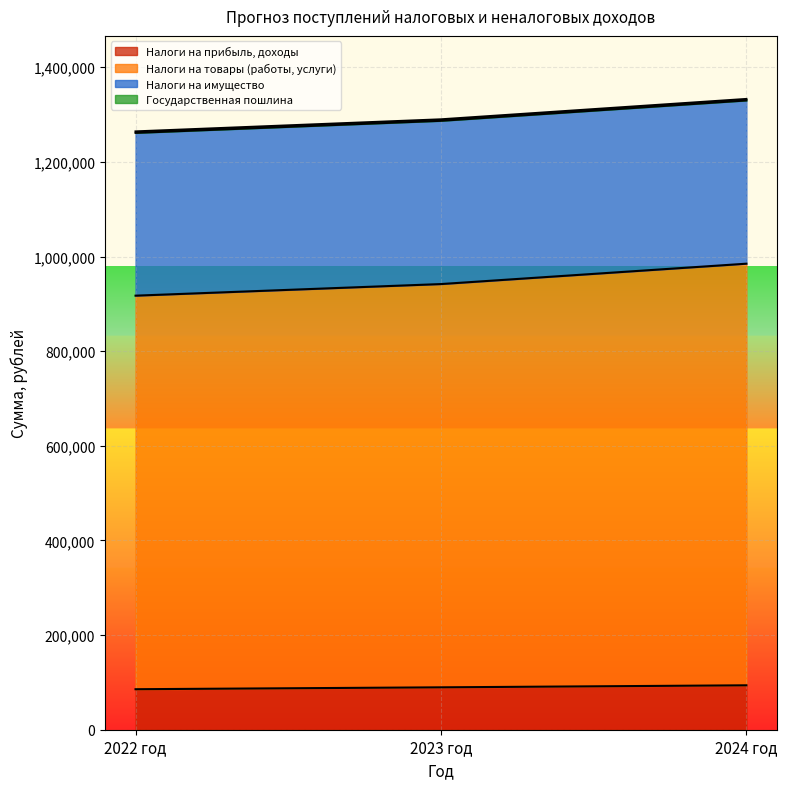

What is the minimum value shown in the chart?

85590